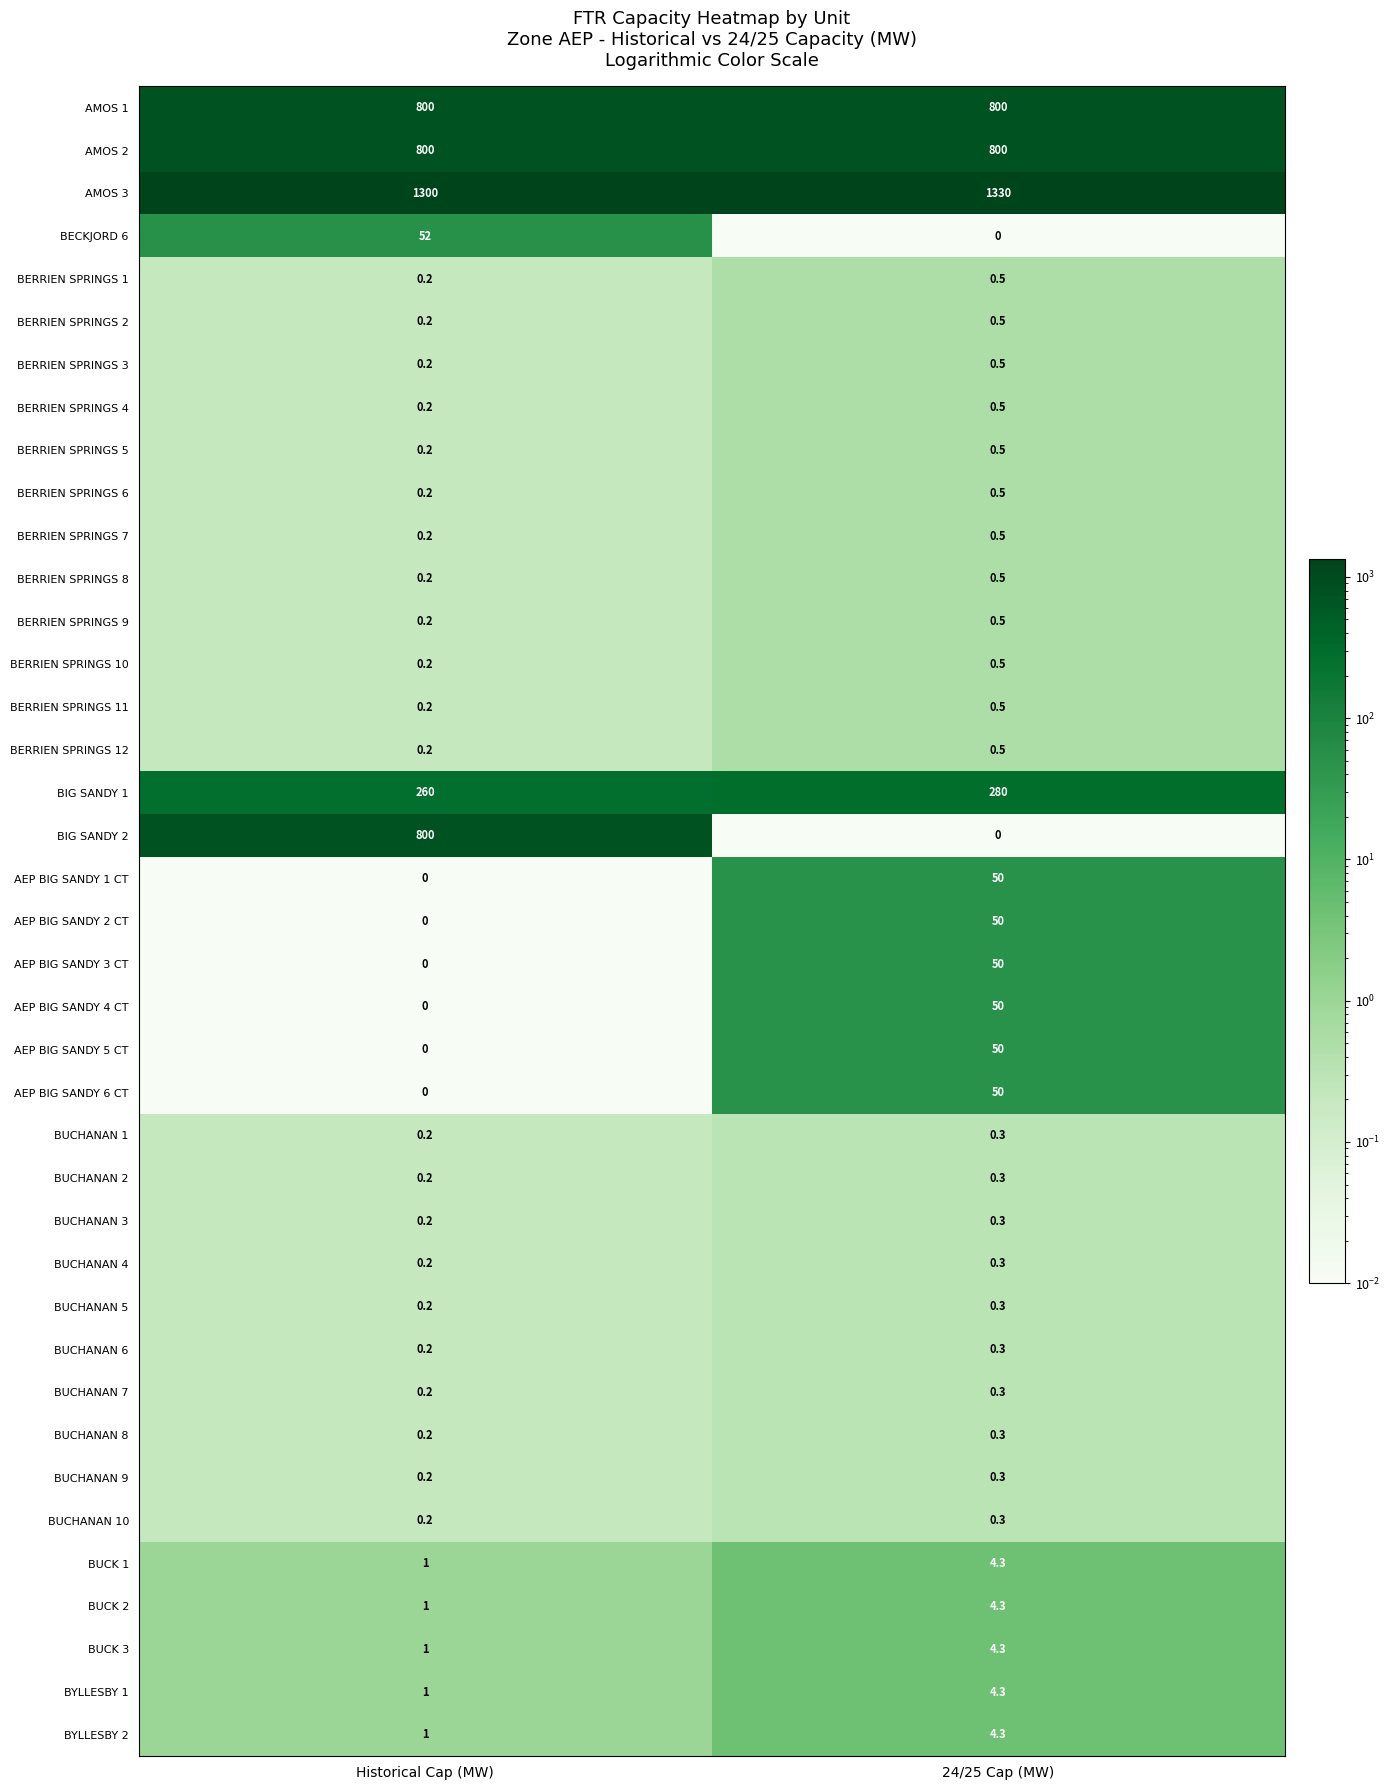

List the labels in order of BERRIEN SPRINGS 2 value, smallest first.

Historical Cap (MW), 24/25 Cap (MW)